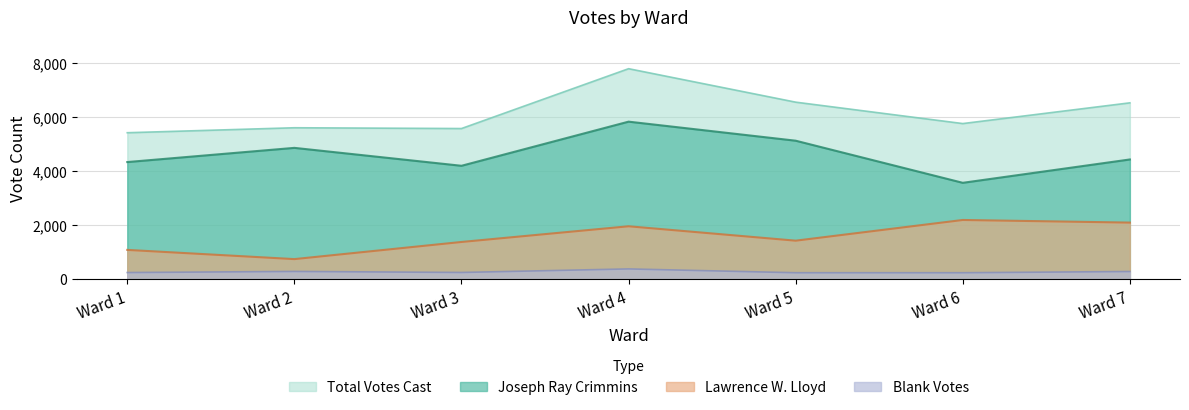

Does the chart have visible grid lines?

Yes